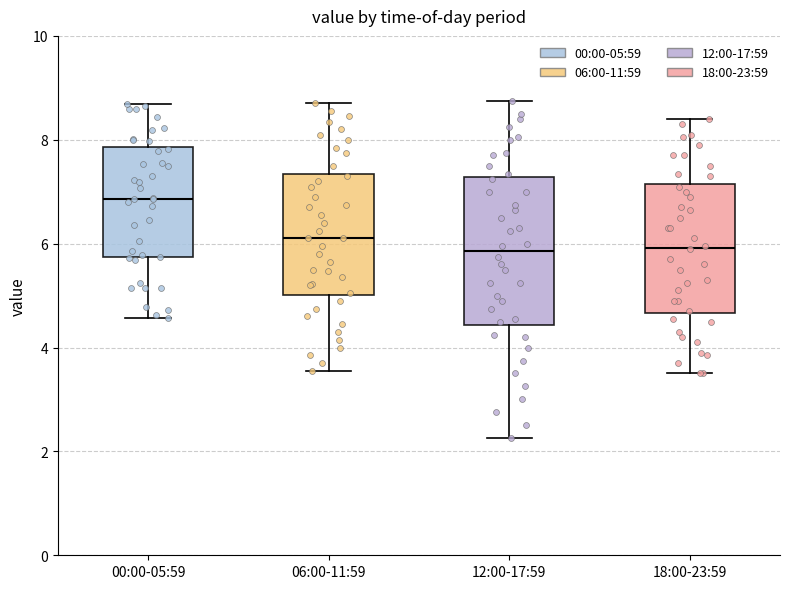

Where does the lower whisker of the box for 12:00-17:59 end on the y-axis? The values are not printed on the chart, so give them approximately, as read against the axis.

2.2